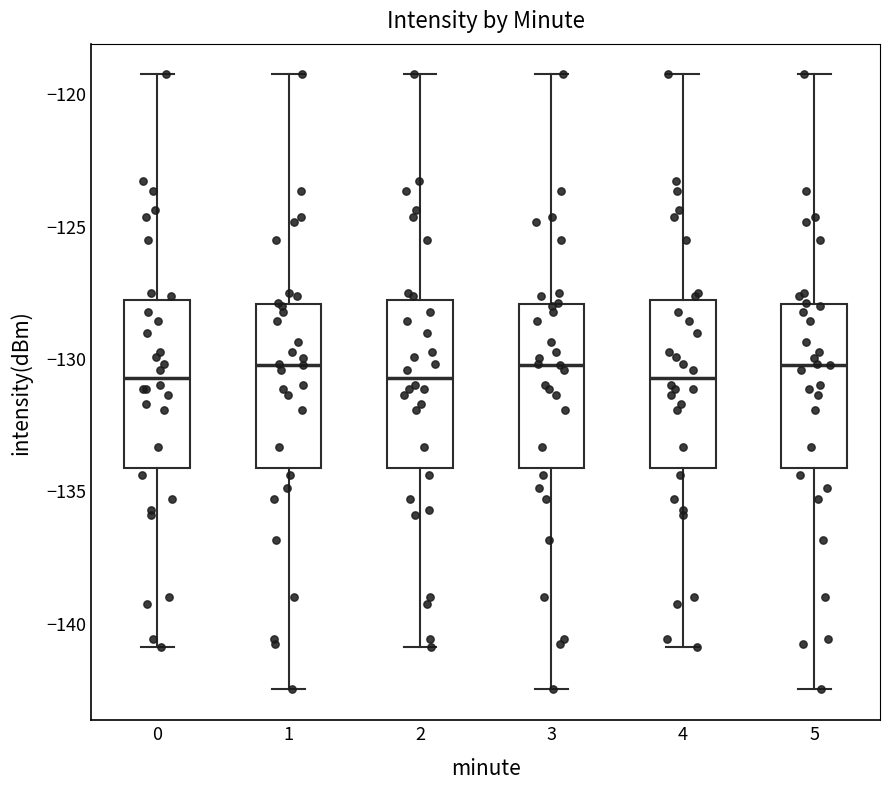

Where does the upper whisker of the box at x = 4 end on the y-axis? The values are not printed on the chart, so give them approximately, as read against the axis.

-119.5